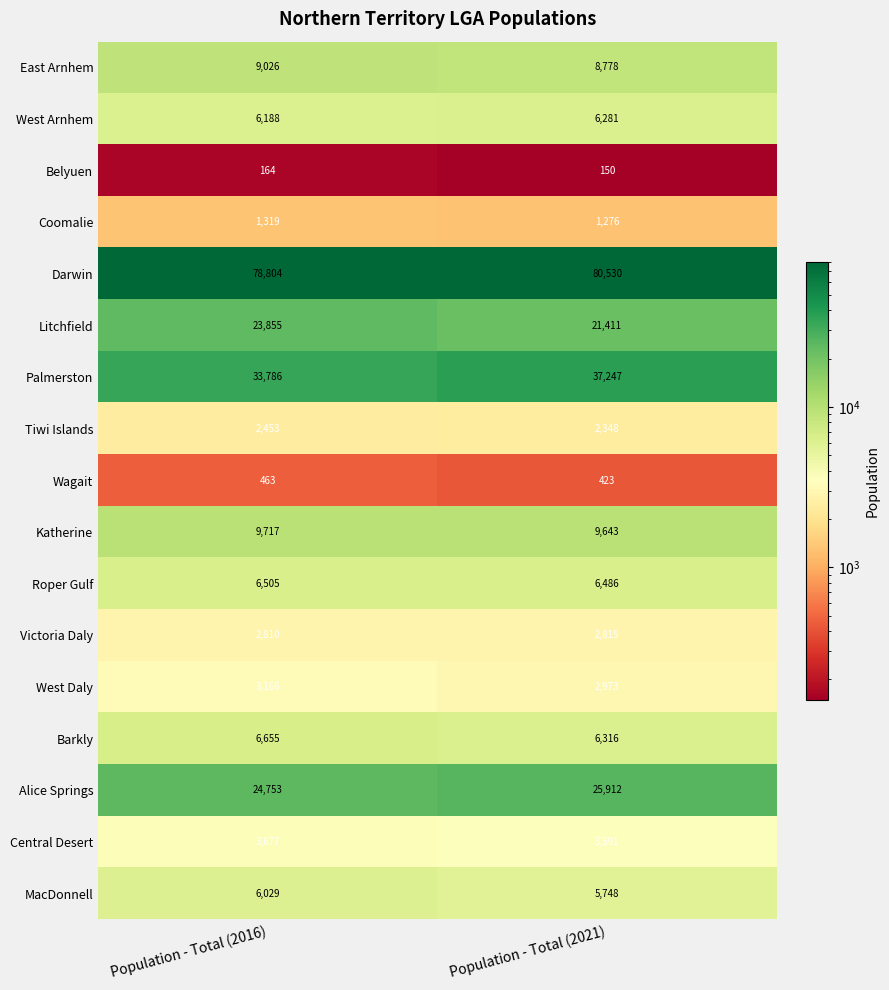

Between Population - Total (2016) and Population - Total (2021), which series saw the biggest shift?

Palmerston